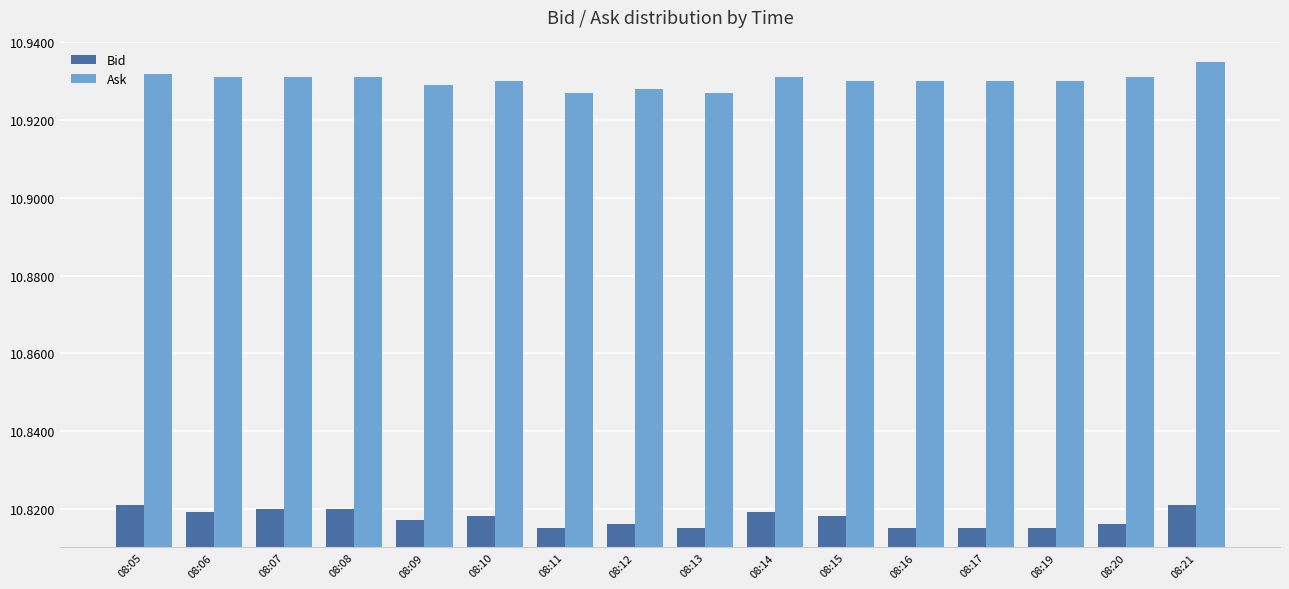

How many bars are there in total?

32